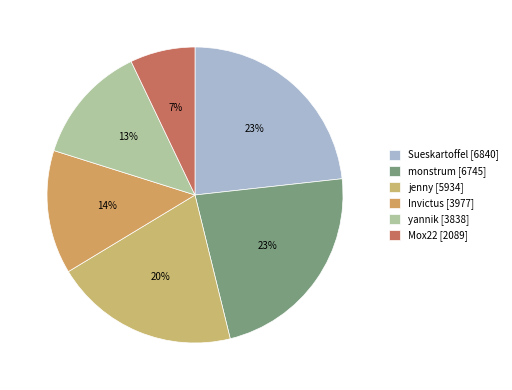

Between jenny and Mox22, which is larger?

jenny